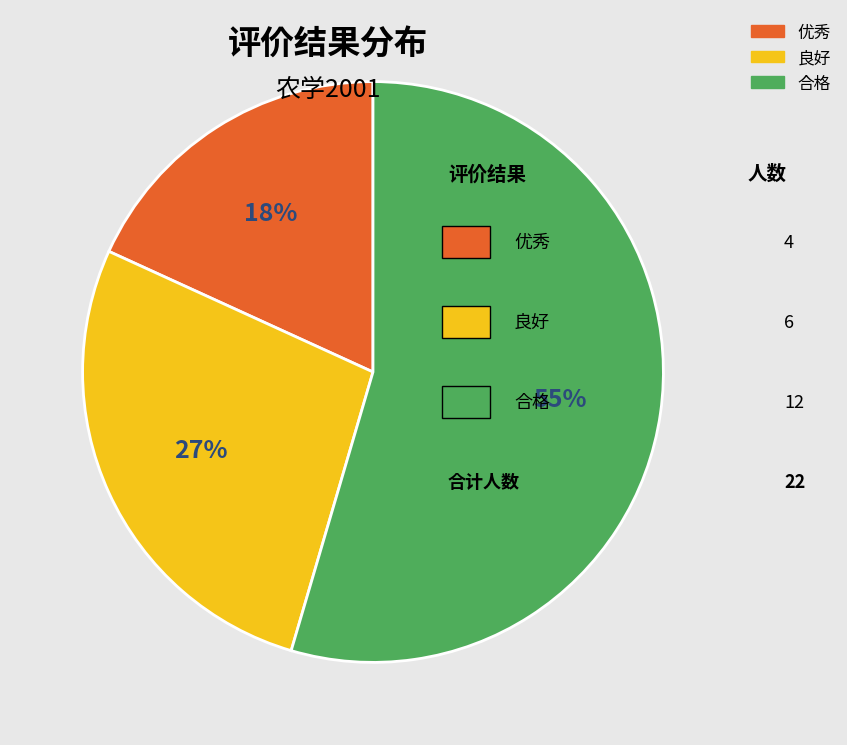

The 合格 slice represents 55% of the pie. True or false?

True